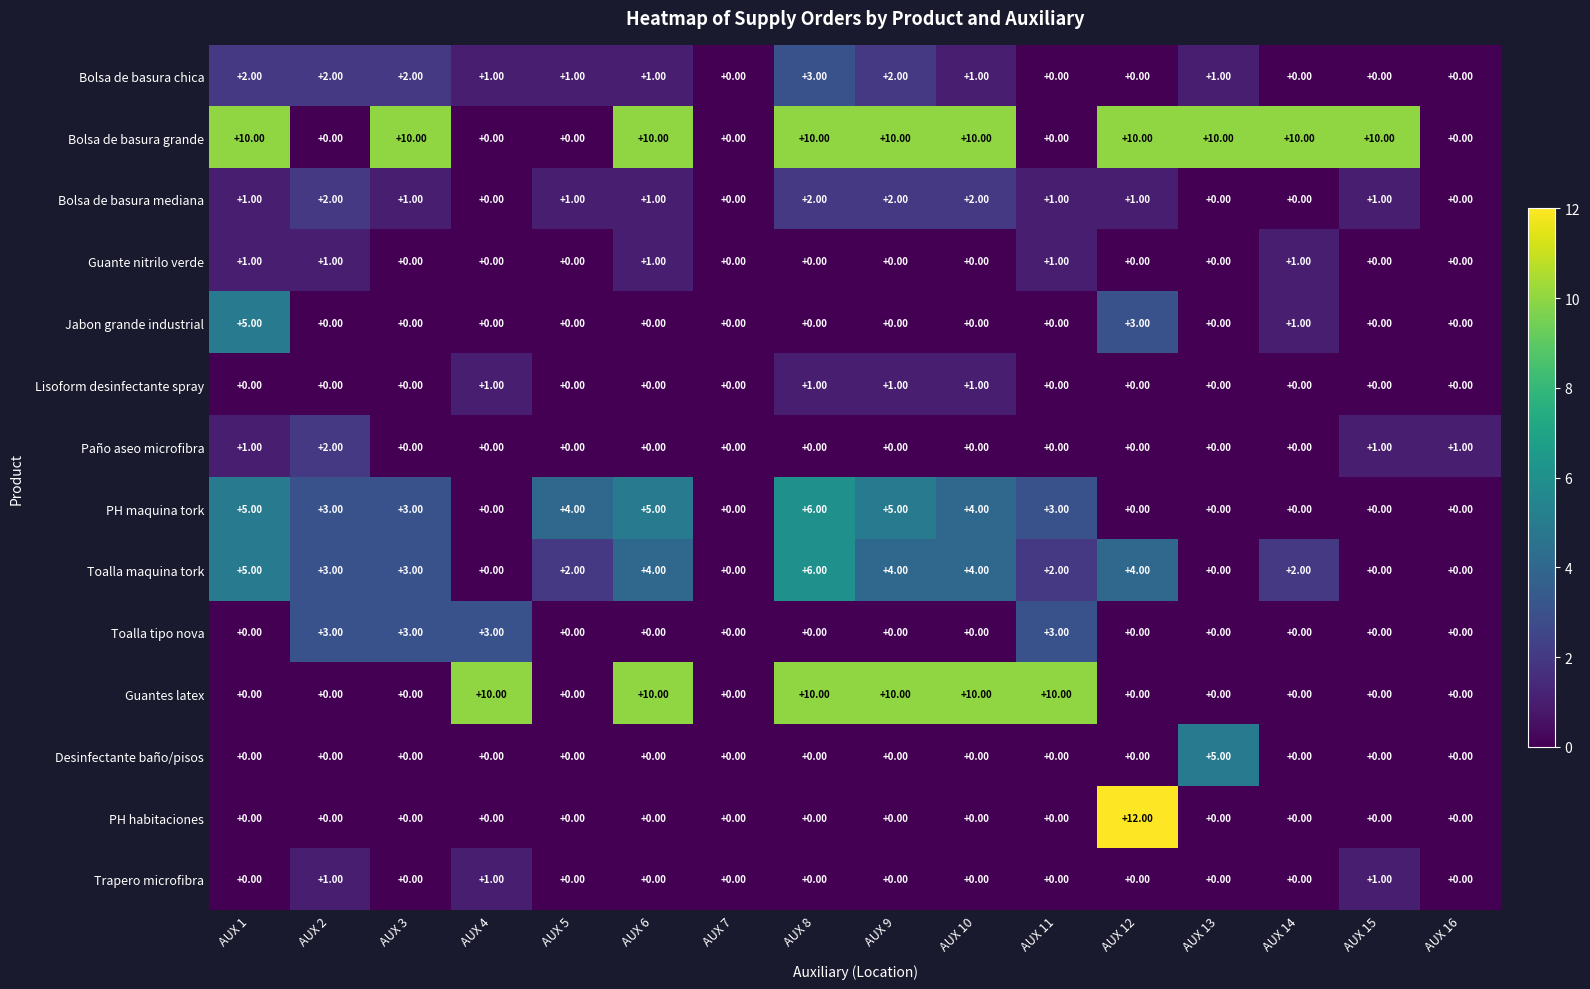

What is the difference between the second highest and minimum values in the Bolsa de basura grande series?

10